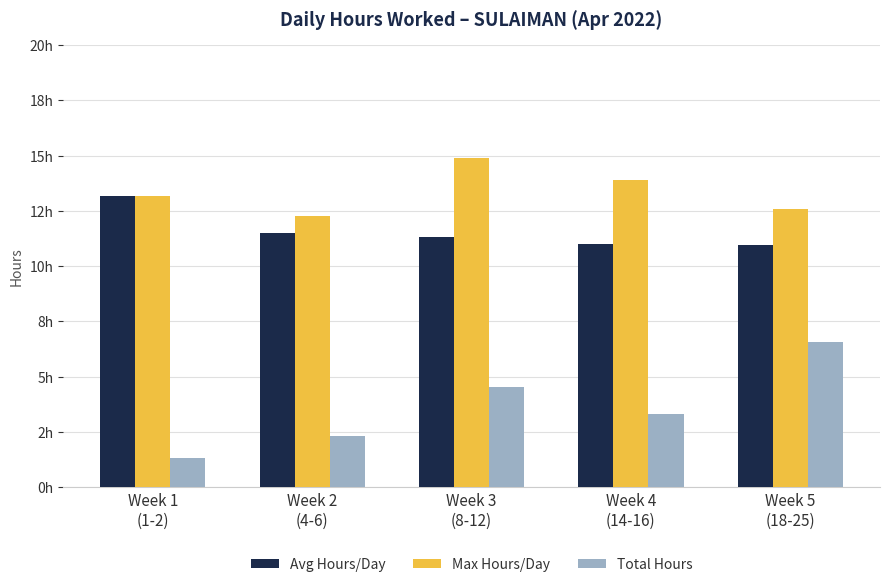

What is the difference between the Avg Hours/Day values at Week 2
(4-6) and Week 3
(8-12)?

0.2